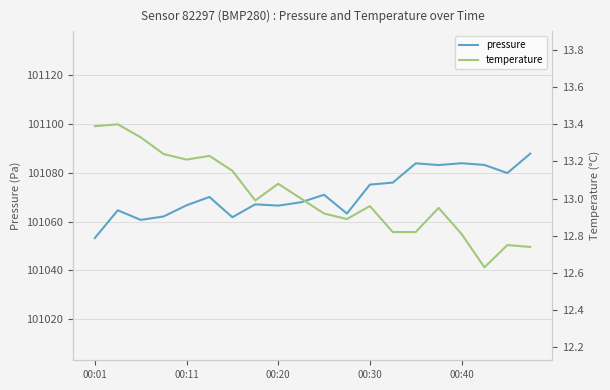

True or false: temperature and pressure cross at least once.

False